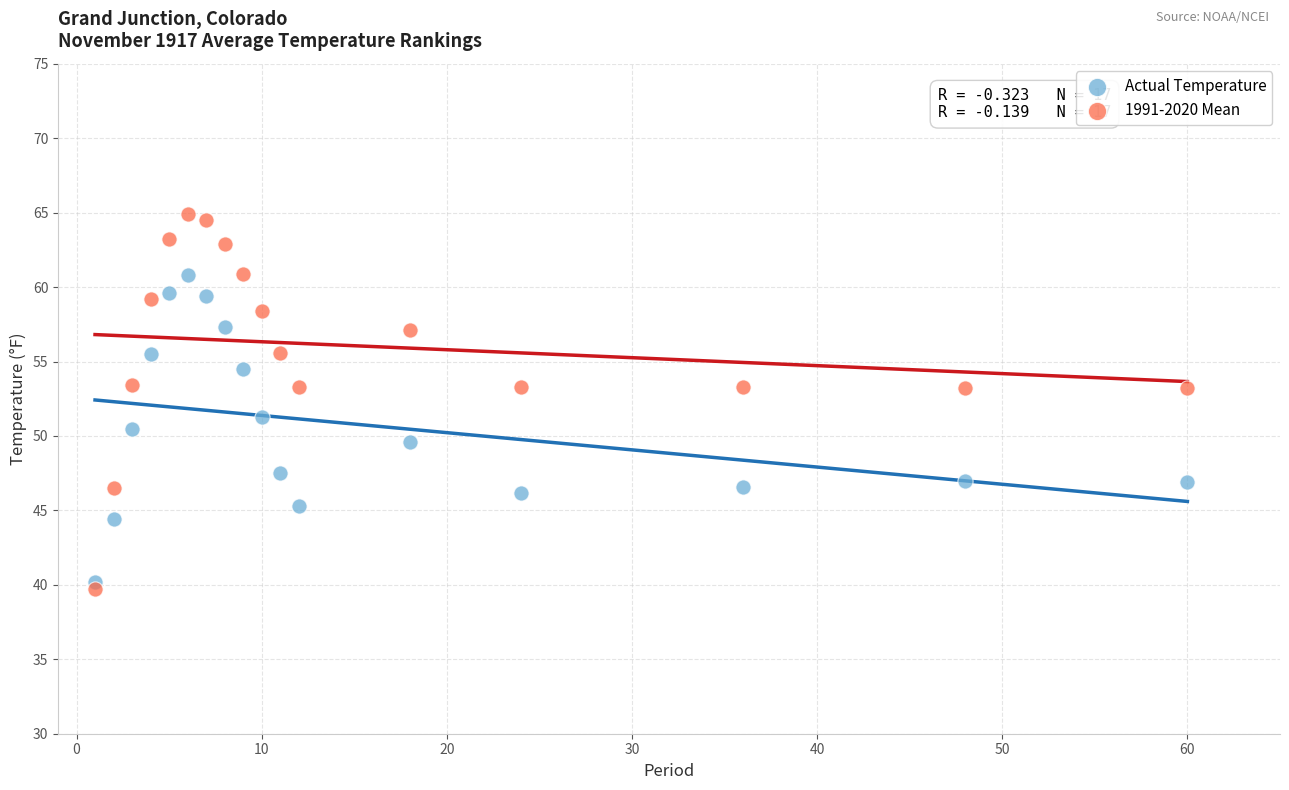

Which series reaches the maximum Y coordinate?

1991-2020 Mean